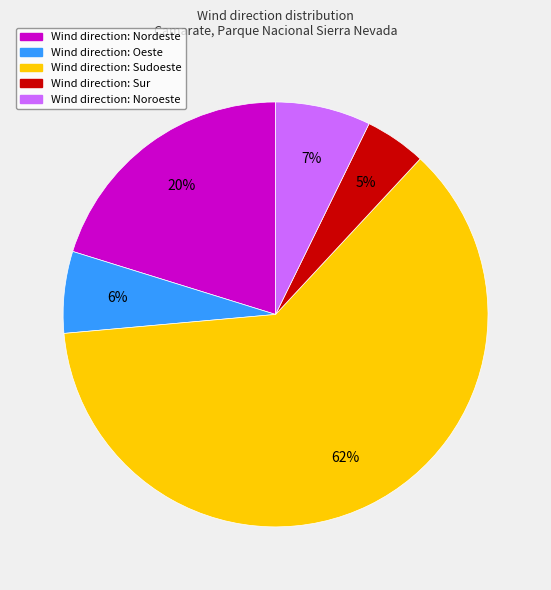

Does any single category account for the majority?

Yes